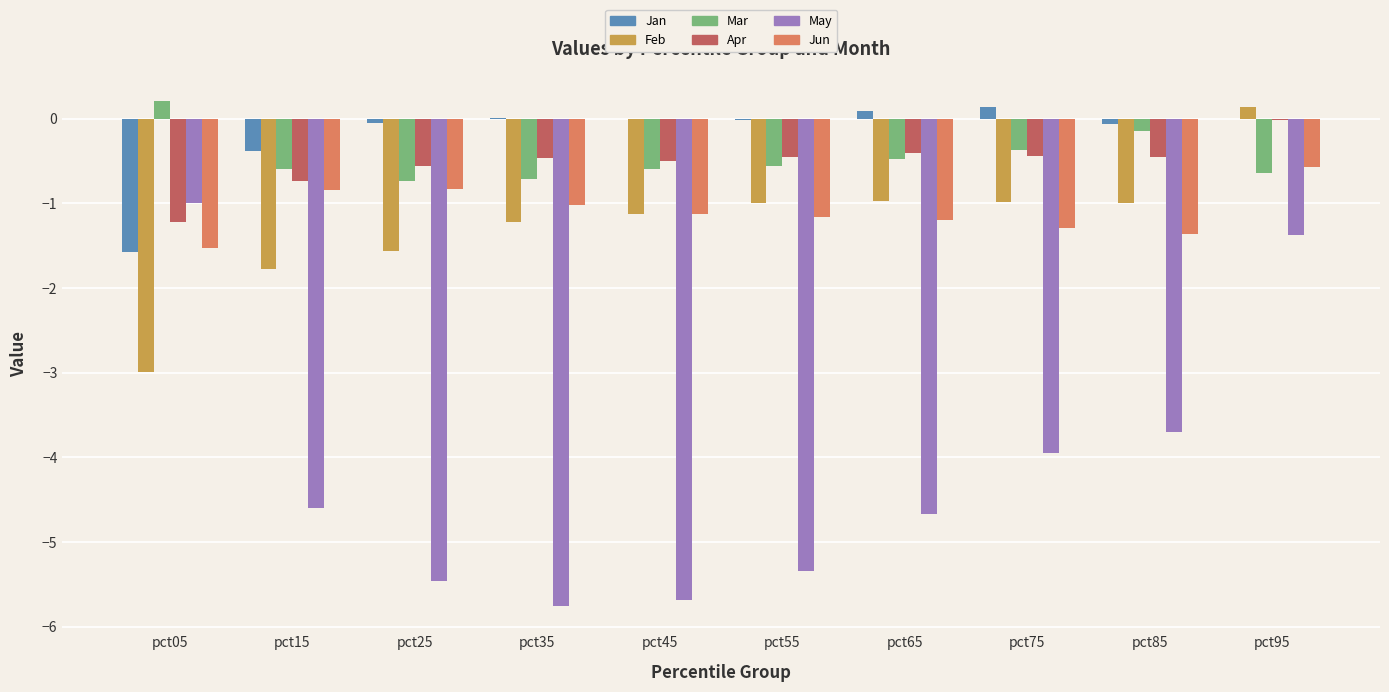

How many groups of bars are there?

10